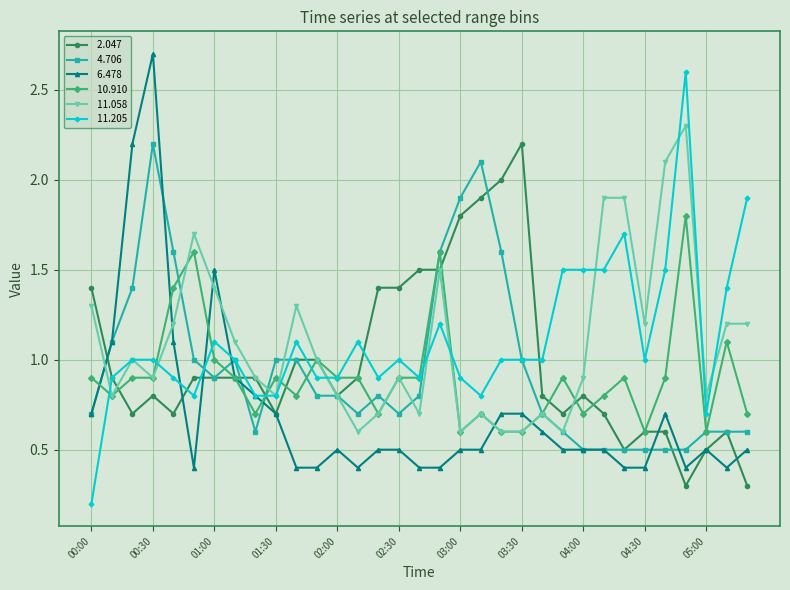

How many lines are shown in the chart?

6